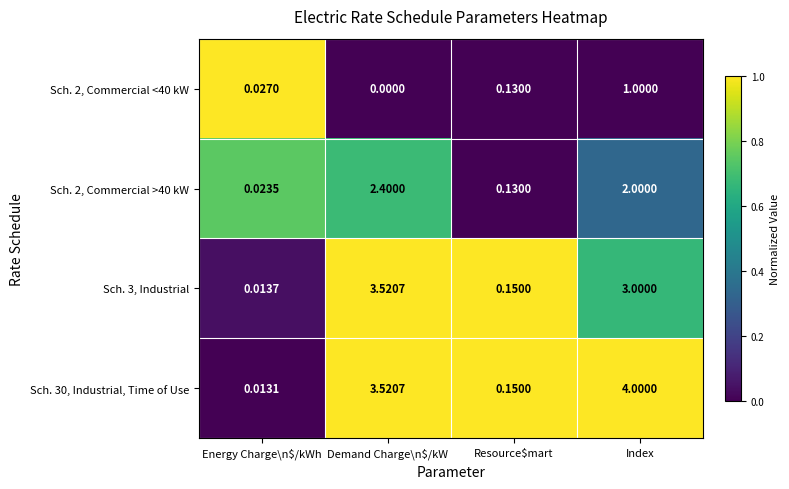

At which label is Sch. 3, Industrial closest to 1?

Resource$mart